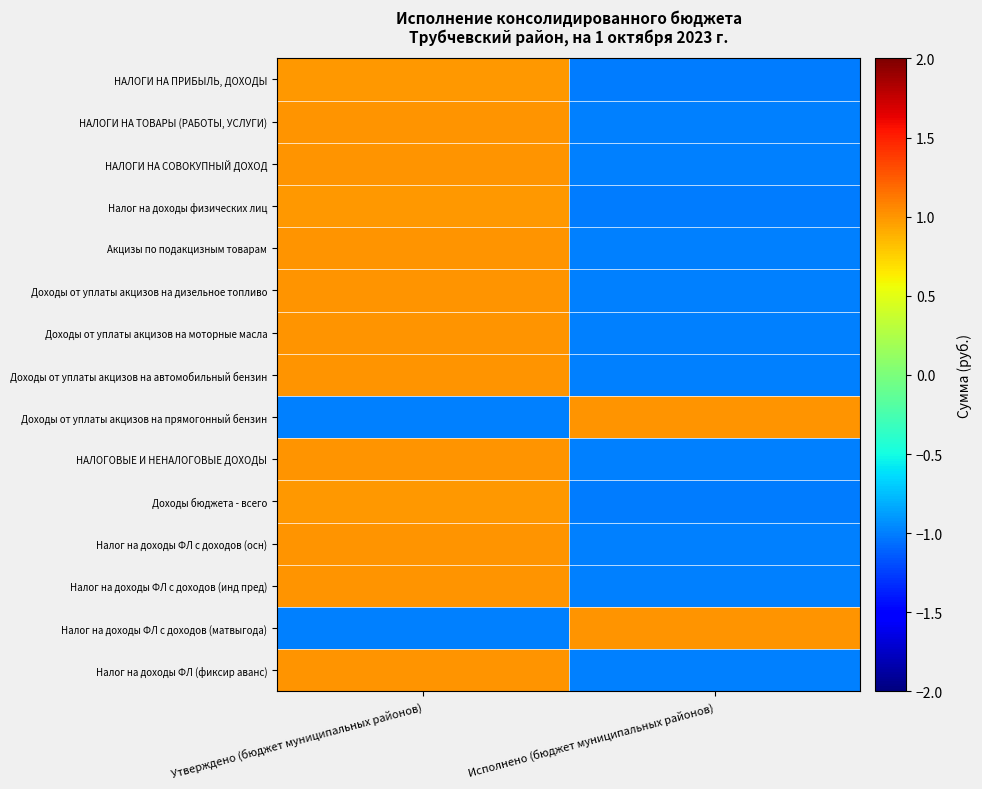

Reading right to left, transcribe all the data shown in this chart.

НАЛОГИ НА ПРИБЫЛЬ, ДОХОДЫ: Исполнено (бюджет муниципальных районов)=-1.0	Утверждено (бюджет муниципальных районов)=1.0
НАЛОГИ НА ТОВАРЫ (РАБОТЫ, УСЛУГИ): Исполнено (бюджет муниципальных районов)=-1.0	Утверждено (бюджет муниципальных районов)=1.0
НАЛОГИ НА СОВОКУПНЫЙ ДОХОД: Исполнено (бюджет муниципальных районов)=-1.0	Утверждено (бюджет муниципальных районов)=1.0
Налог на доходы физических лиц: Исполнено (бюджет муниципальных районов)=-1.0	Утверждено (бюджет муниципальных районов)=1.0
Акцизы по подакцизным товарам: Исполнено (бюджет муниципальных районов)=-1.0	Утверждено (бюджет муниципальных районов)=1.0
Доходы от уплаты акцизов на дизельное топливо: Исполнено (бюджет муниципальных районов)=-1.0	Утверждено (бюджет муниципальных районов)=1.0
Доходы от уплаты акцизов на моторные масла: Исполнено (бюджет муниципальных районов)=-1.0	Утверждено (бюджет муниципальных районов)=1.0
Доходы от уплаты акцизов на автомобильный бензин: Исполнено (бюджет муниципальных районов)=-1.0	Утверждено (бюджет муниципальных районов)=1.0
Доходы от уплаты акцизов на прямогонный бензин: Исполнено (бюджет муниципальных районов)=1.0	Утверждено (бюджет муниципальных районов)=-1.0
НАЛОГОВЫЕ И НЕНАЛОГОВЫЕ ДОХОДЫ: Исполнено (бюджет муниципальных районов)=-1.0	Утверждено (бюджет муниципальных районов)=1.0
Доходы бюджета - всего: Исполнено (бюджет муниципальных районов)=-1.0	Утверждено (бюджет муниципальных районов)=1.0
Налог на доходы ФЛ с доходов (осн): Исполнено (бюджет муниципальных районов)=-1.0	Утверждено (бюджет муниципальных районов)=1.0
Налог на доходы ФЛ с доходов (инд пред): Исполнено (бюджет муниципальных районов)=-1.0	Утверждено (бюджет муниципальных районов)=1.0
Налог на доходы ФЛ с доходов (матвыгода): Исполнено (бюджет муниципальных районов)=1.0	Утверждено (бюджет муниципальных районов)=-1.0
Налог на доходы ФЛ (фиксир аванс): Исполнено (бюджет муниципальных районов)=-1.0	Утверждено (бюджет муниципальных районов)=1.0